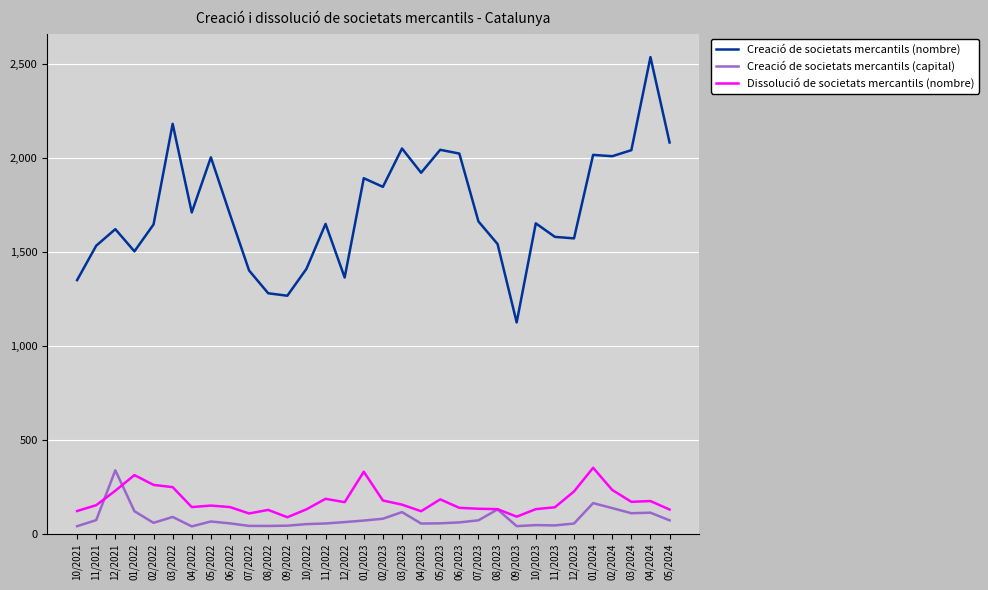

What is the total value across all series at 12/2021?

2186.6